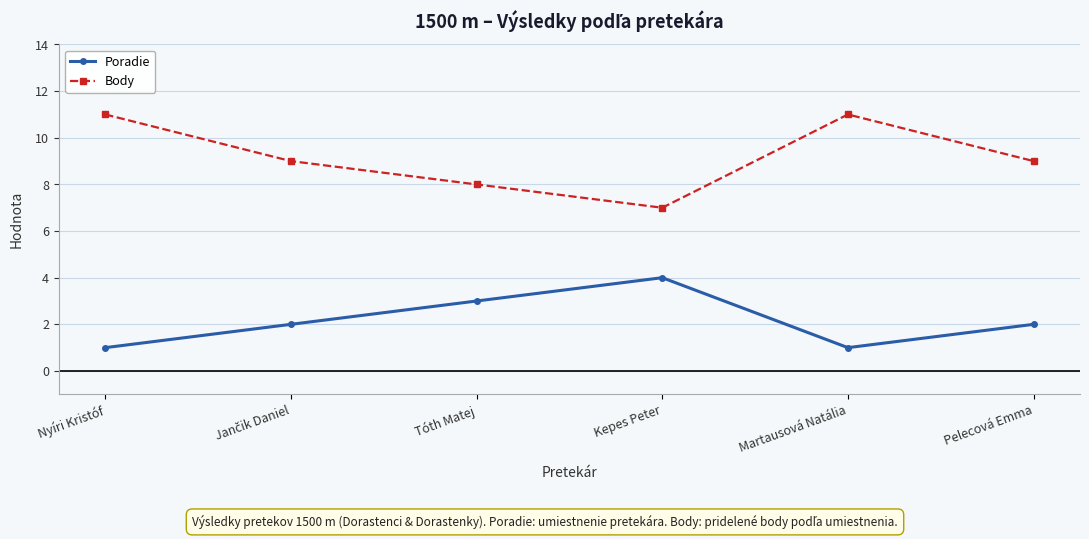

Reading left to right, what are all the values shown in this chart?

Poradie: 1	2	3	4	1	2
Body: 11	9	8	7	11	9